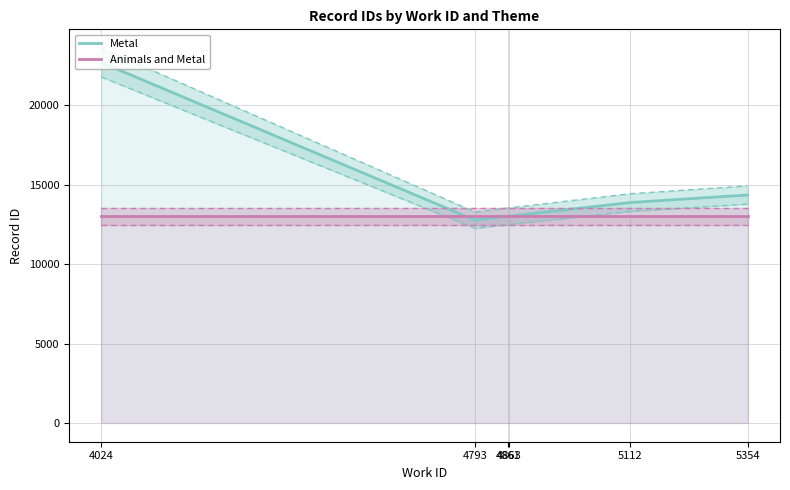

Which series has the largest range (max minus min)?

Metal